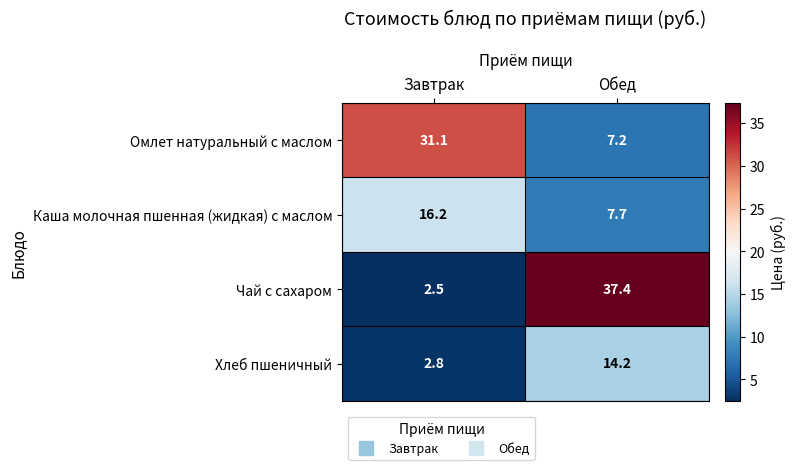

At Обед, list the series in order from largest to smallest.

Чай с сахаром, Хлеб пшеничный, Каша молочная пшенная (жидкая) с маслом, Омлет натуральный с маслом